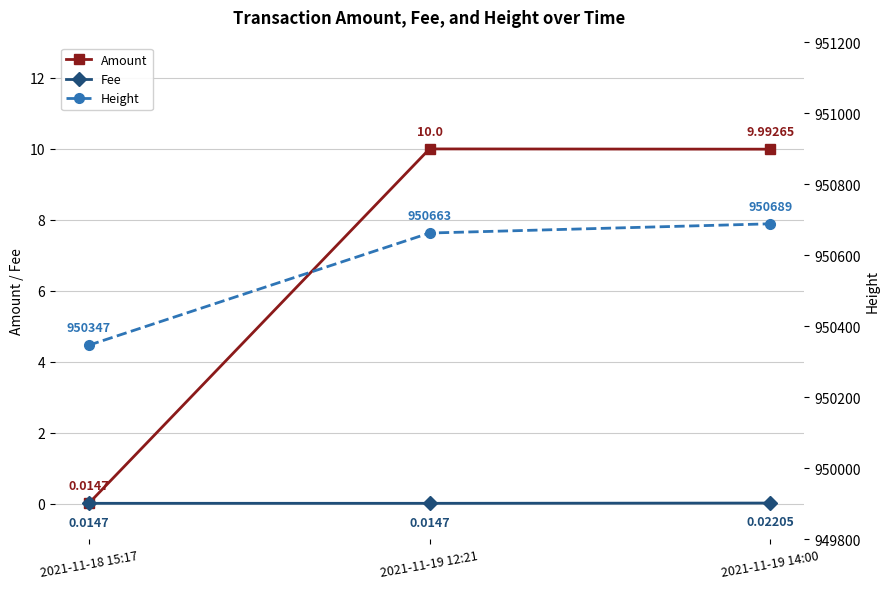

What are all the series names shown in the legend?

Amount, Fee, Height